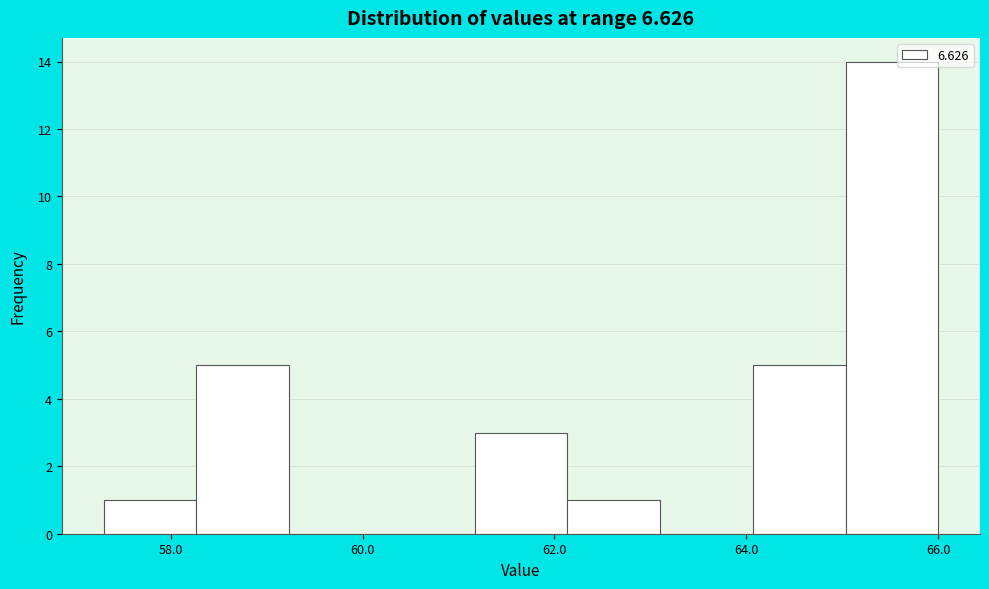

Reading left to right, list every bar in this chart as the range it spans on the x-axis followed by its height. Neither the bar edges nor the heights are printed on the chart, so give them approximately, as read against the axes.

57.4 to 58.2: 1
58.2 to 59.2: 5
59.2 to 60.2: 0
60.2 to 61.2: 0
61.2 to 62.2: 3
62.2 to 63.2: 1
63.2 to 64.0: 0
64.0 to 65.0: 5
65.0 to 66.0: 14